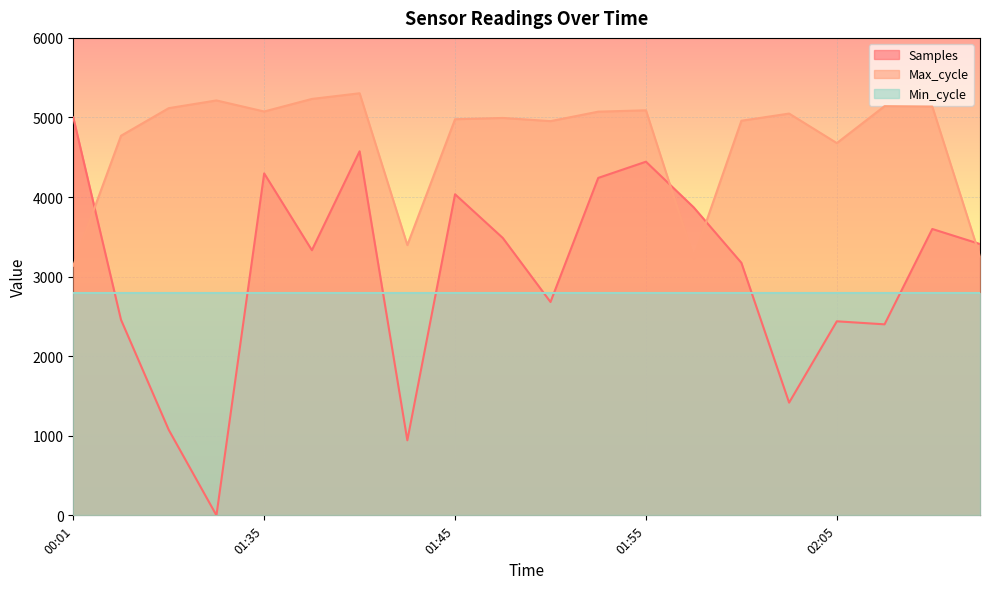

Where is the first local minimum for Samples?

00:16